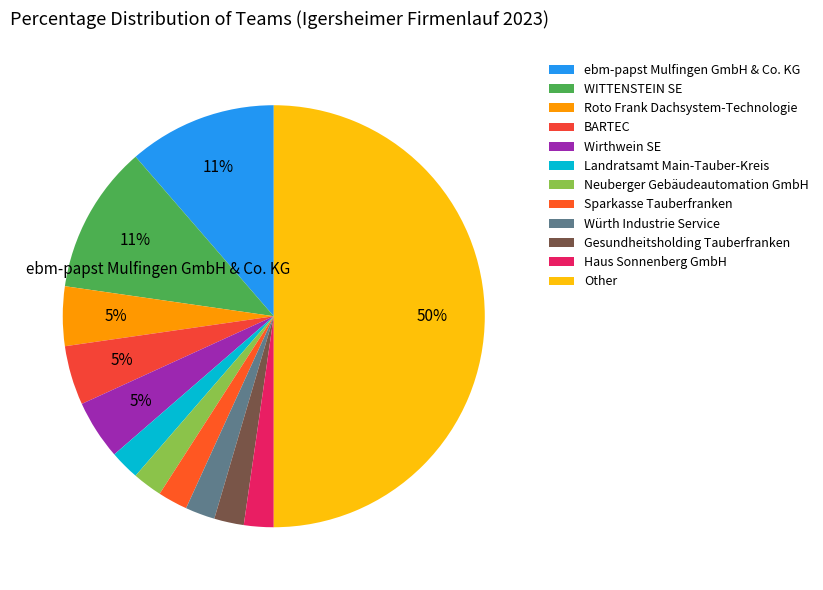

How many segments does this pie chart have?

12